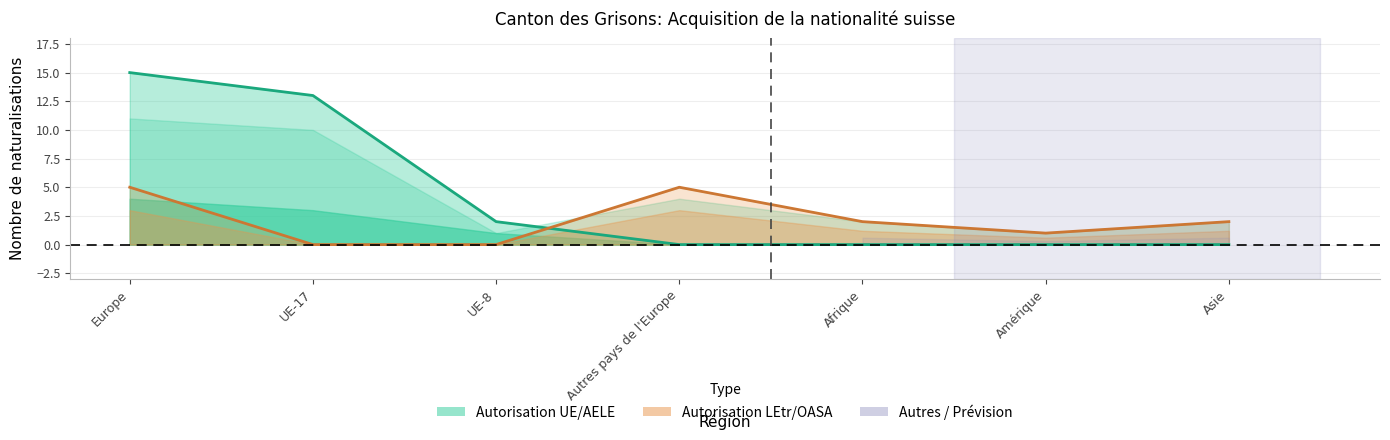

The value of Total LEtr/OASA at Asie is 2. True or false?

True